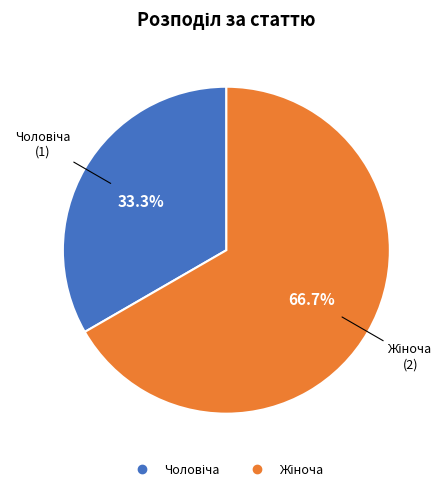

Is there a majority slice in this chart?

Yes